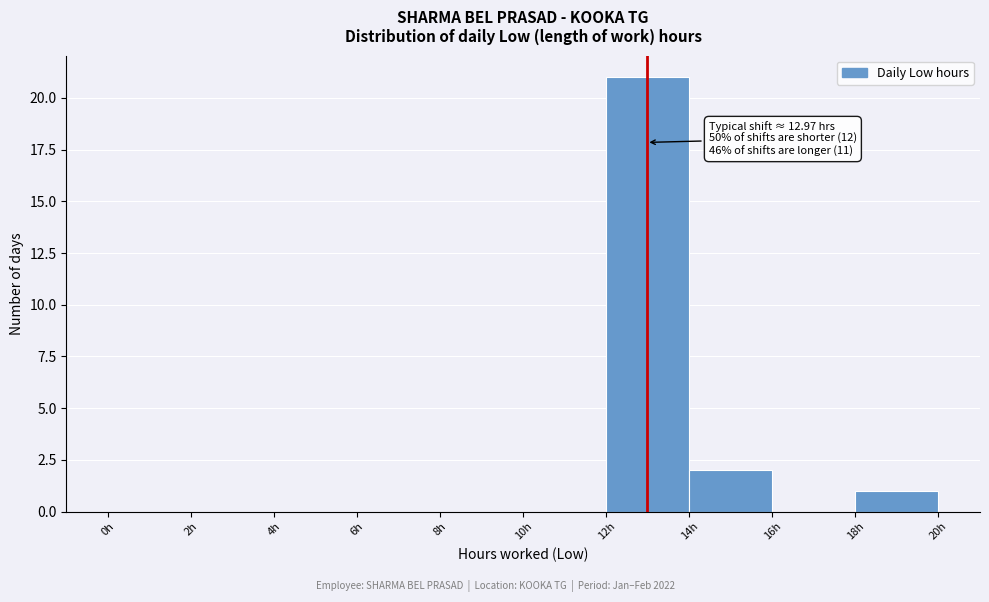

Which range on the x-axis has the tallest bar?

12 to 14